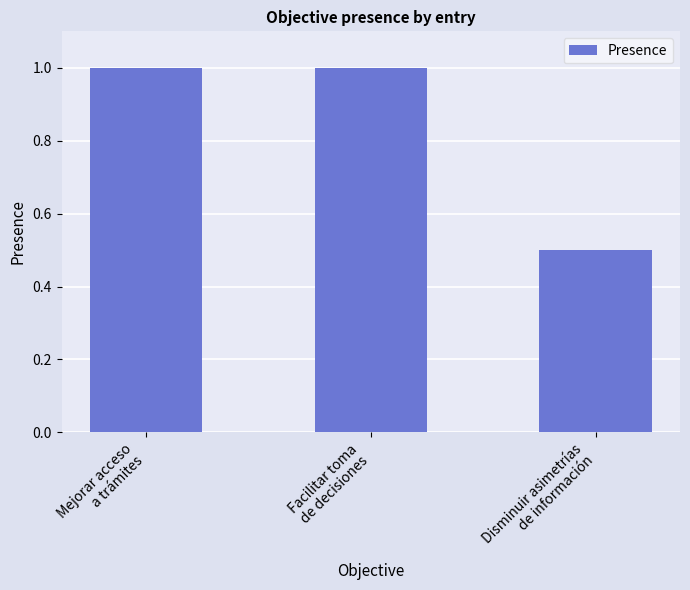

Reading left to right, extract all data points from this chart.

Mejorar acceso
a trámites=1.0	Facilitar toma
de decisiones=1.0	Disminuir asimetrías
de información=0.5